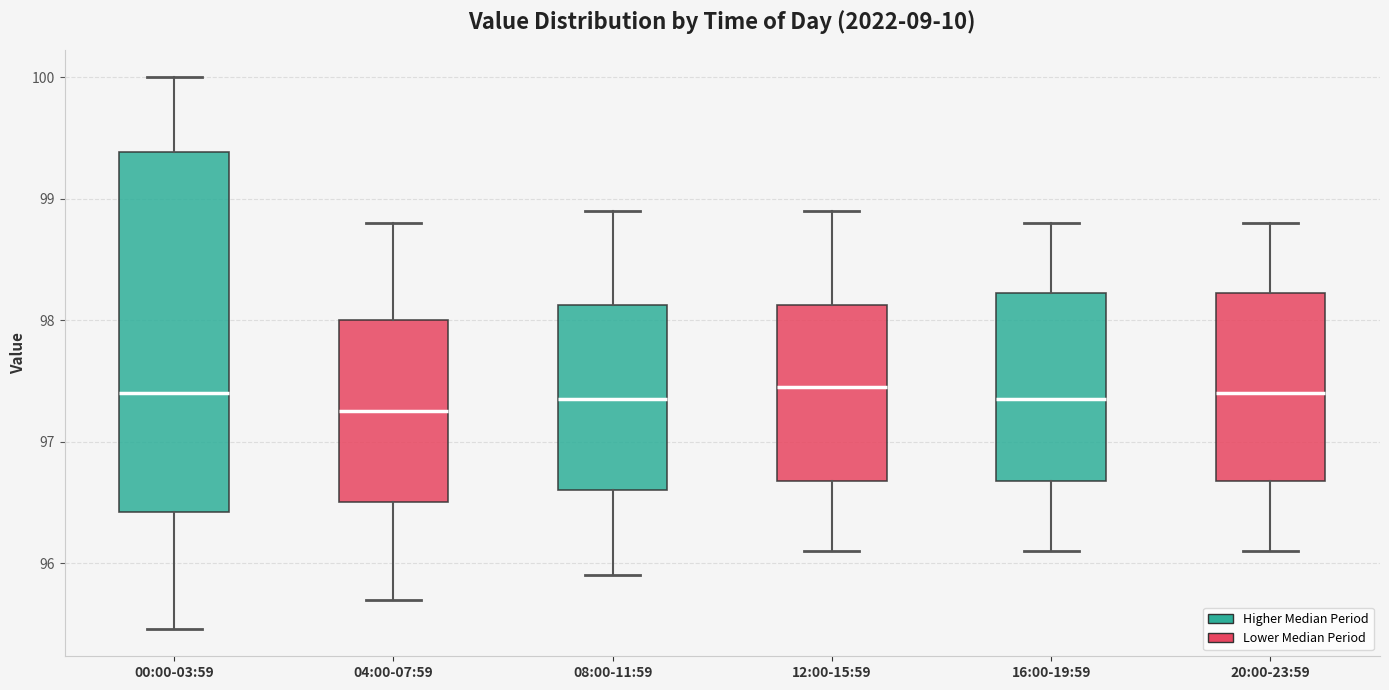

Comparing the boxes themselves (not the whiskers), which one is the tallest?

00:00-03:59